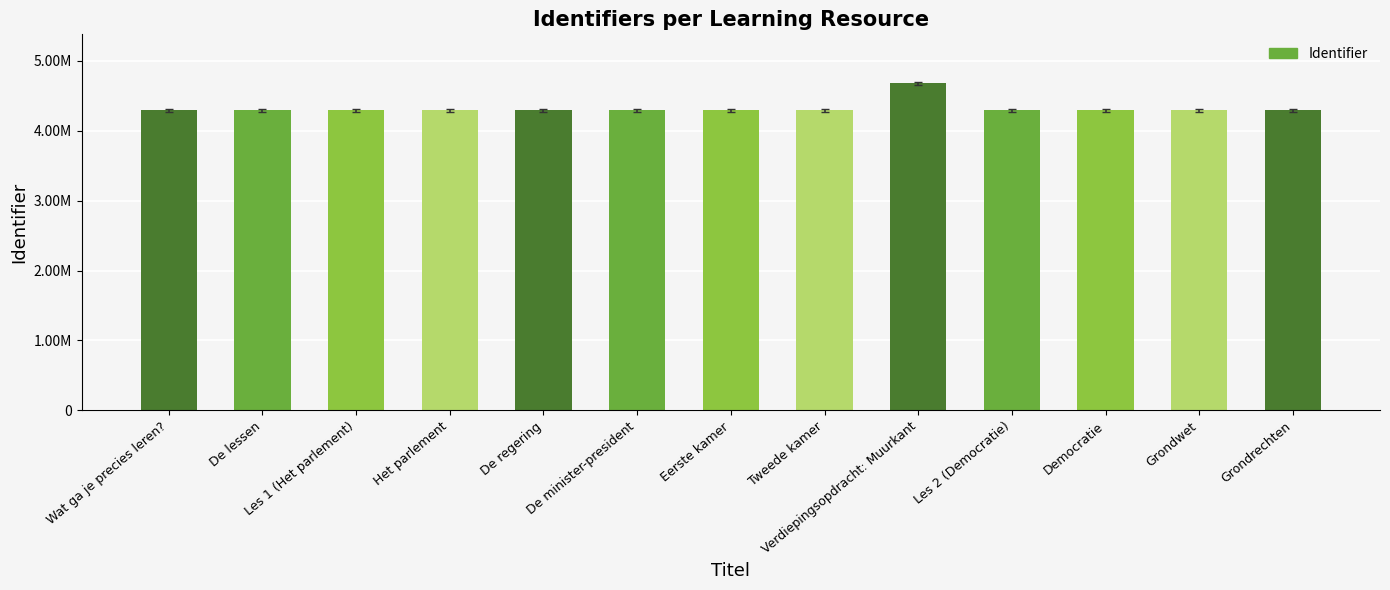

Between Democratie and Verdiepingsopdracht: Muurkant, which is larger?

Verdiepingsopdracht: Muurkant